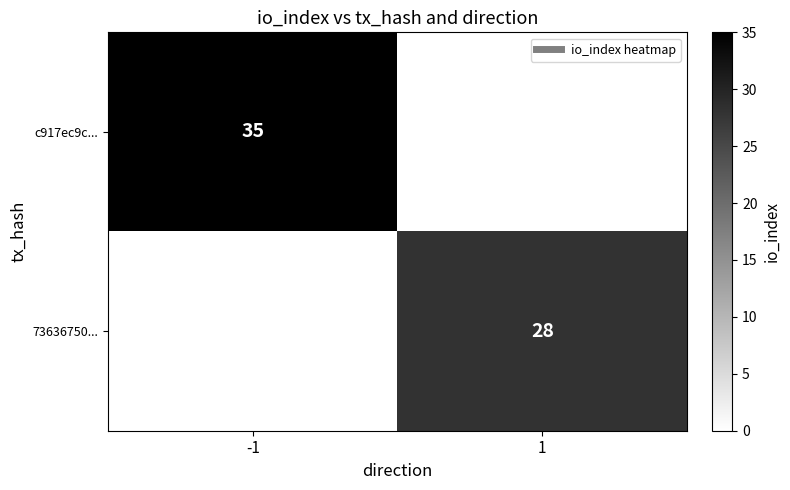

Is the value of c917ec9c... at -1 greater than the value of 73636750... at 1?

Yes